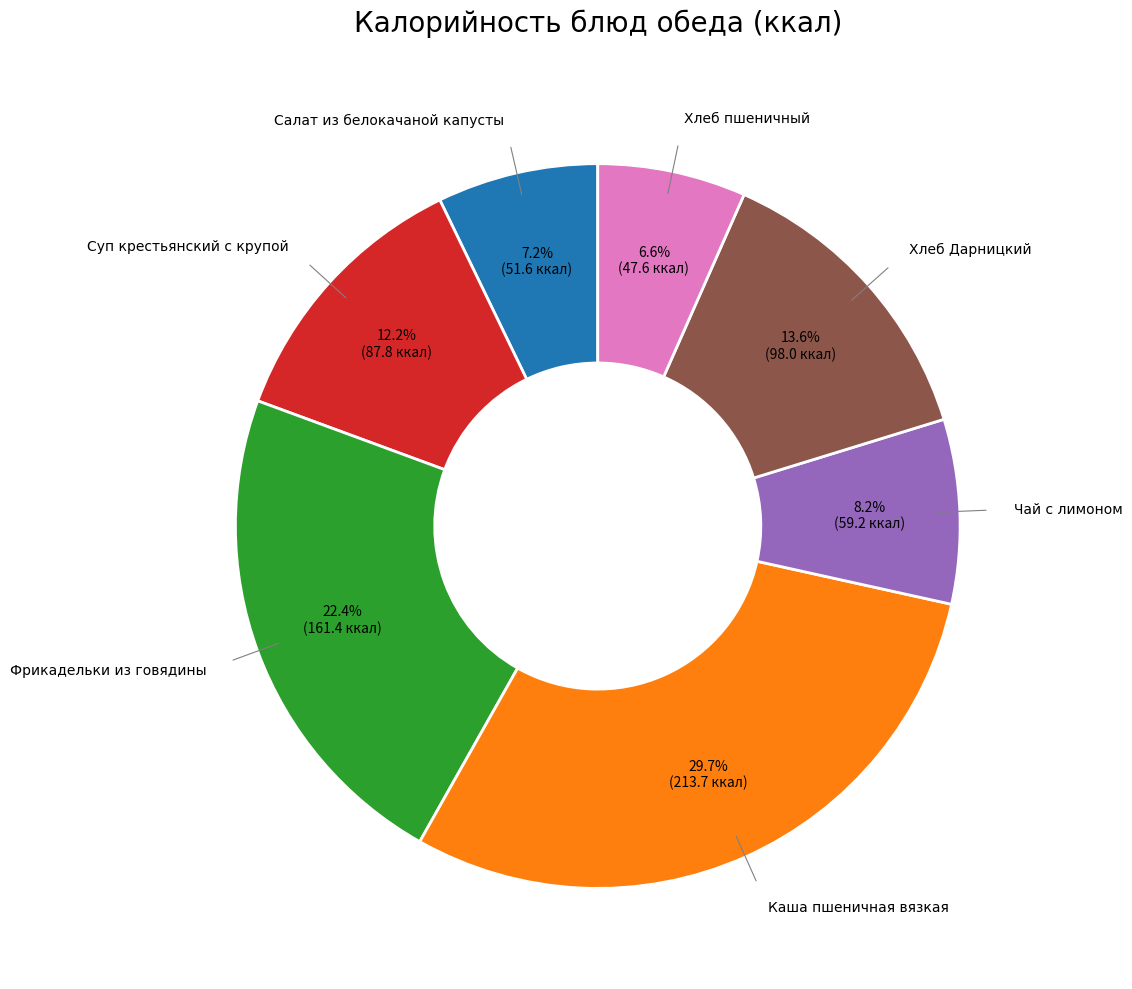

Does any single category account for the majority?

No